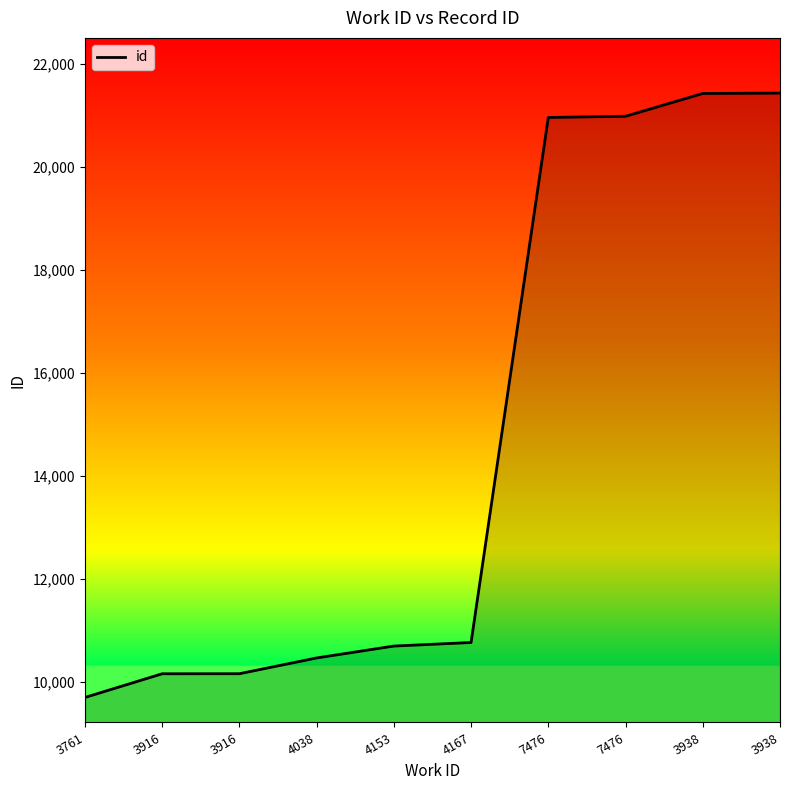

At which label is the value closest to 15566?

4167